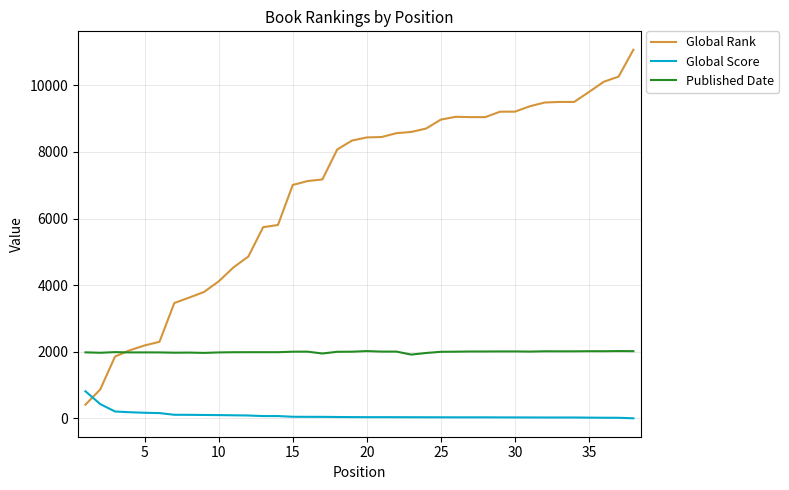

What is the maximum value shown in the chart?

11069